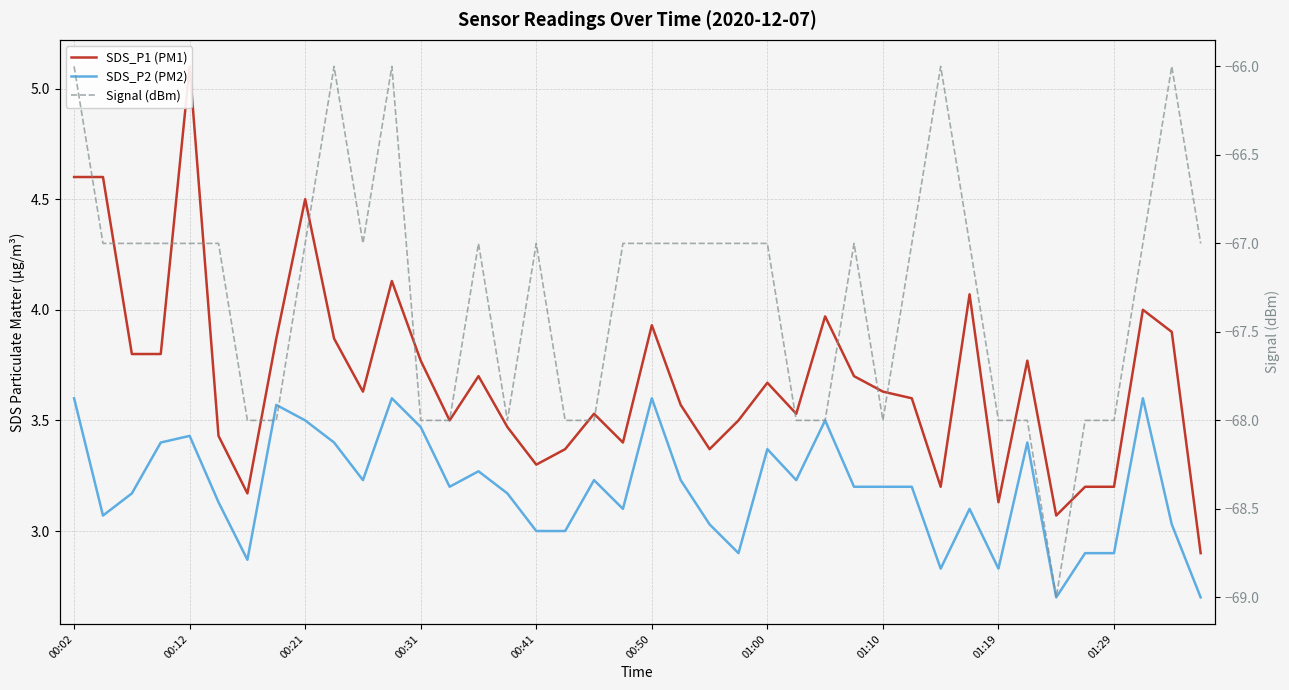

Reading right to left, what are all the values shown in this chart?

SDS_P1 (PM1): 2.9	3.9	4.0	3.2	3.2	3.1	3.8	3.1	4.1	3.2	3.6	3.6	3.7	4.0	3.5	3.7	3.5	3.4	3.6	3.9	3.4	3.5	3.4	3.3	3.5	3.7	3.5	3.8	4.1	3.6	3.9	4.5	3.9	3.2	3.4	5.1	3.8	3.8	4.6	4.6
SDS_P2 (PM2): 2.7	3.0	3.6	2.9	2.9	2.7	3.4	2.8	3.1	2.8	3.2	3.2	3.2	3.5	3.2	3.4	2.9	3.0	3.2	3.6	3.1	3.2	3.0	3.0	3.2	3.3	3.2	3.5	3.6	3.2	3.4	3.5	3.6	2.9	3.1	3.4	3.4	3.2	3.1	3.6
Signal (dBm): -67.0	-66.0	-67.0	-68.0	-68.0	-69.0	-68.0	-68.0	-67.0	-66.0	-67.0	-68.0	-67.0	-68.0	-68.0	-67.0	-67.0	-67.0	-67.0	-67.0	-67.0	-68.0	-68.0	-67.0	-68.0	-67.0	-68.0	-68.0	-66.0	-67.0	-66.0	-67.0	-68.0	-68.0	-67.0	-67.0	-67.0	-67.0	-67.0	-66.0